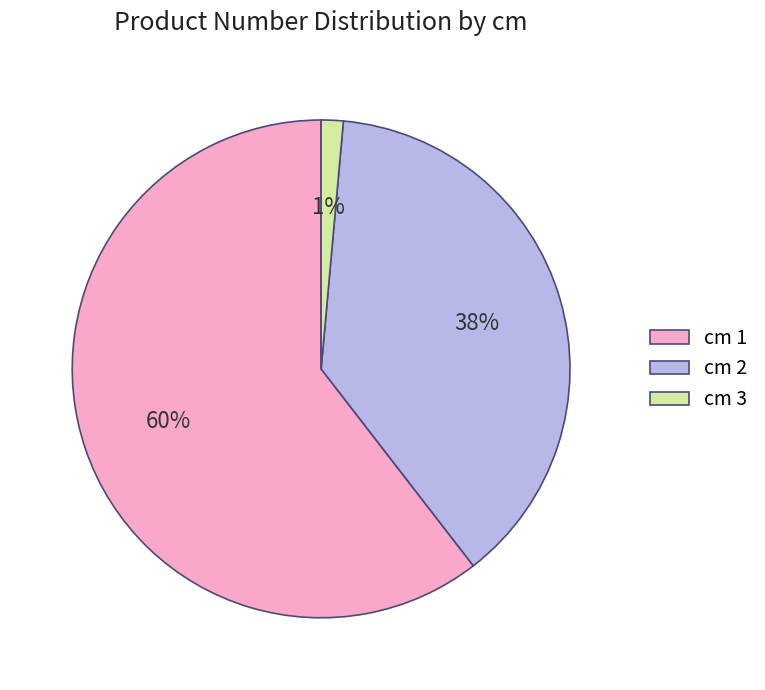

Count the number of slices in the pie.

3